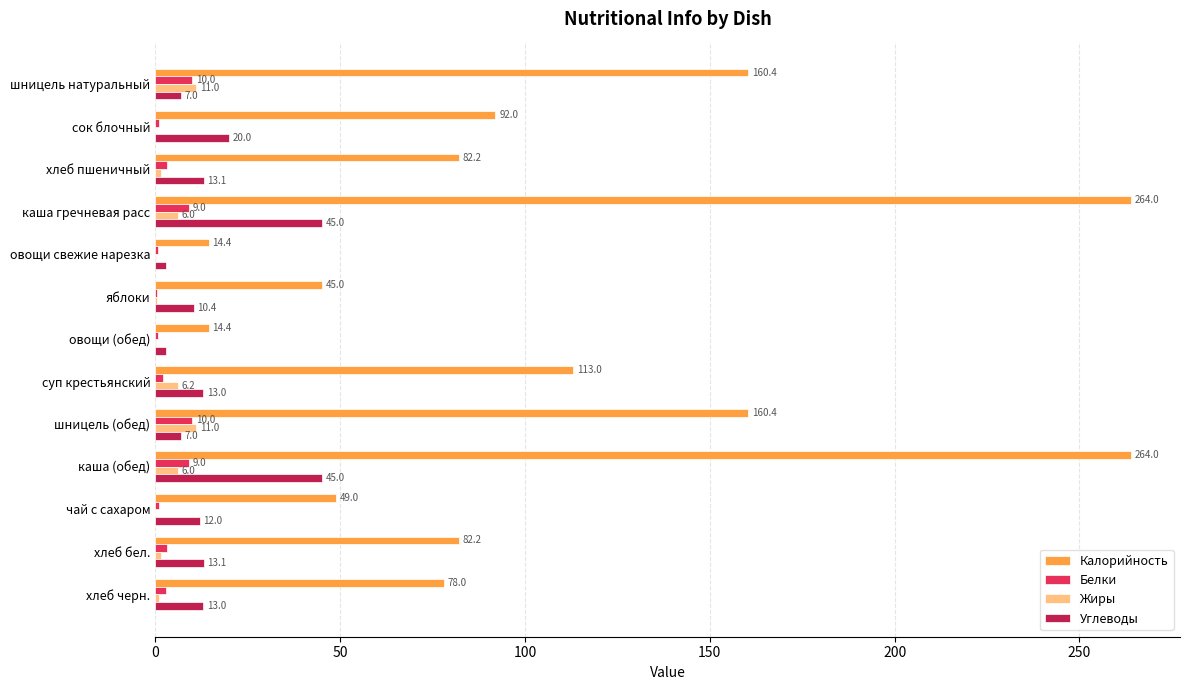

What is the total value across all series at овощи свежие нарезка?

18.2